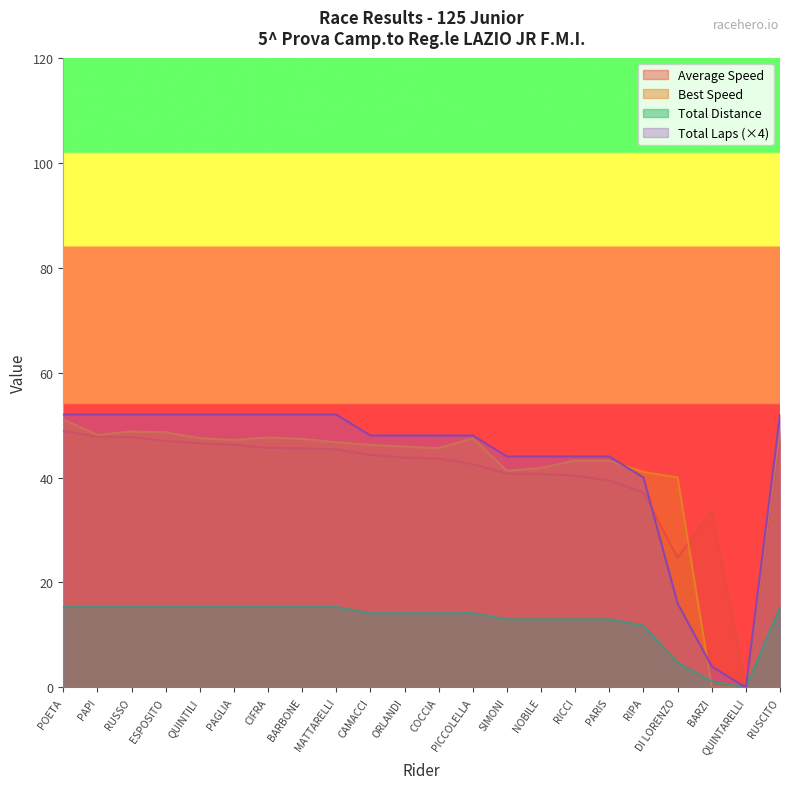

How many positive values does the Best Speed series have?

20